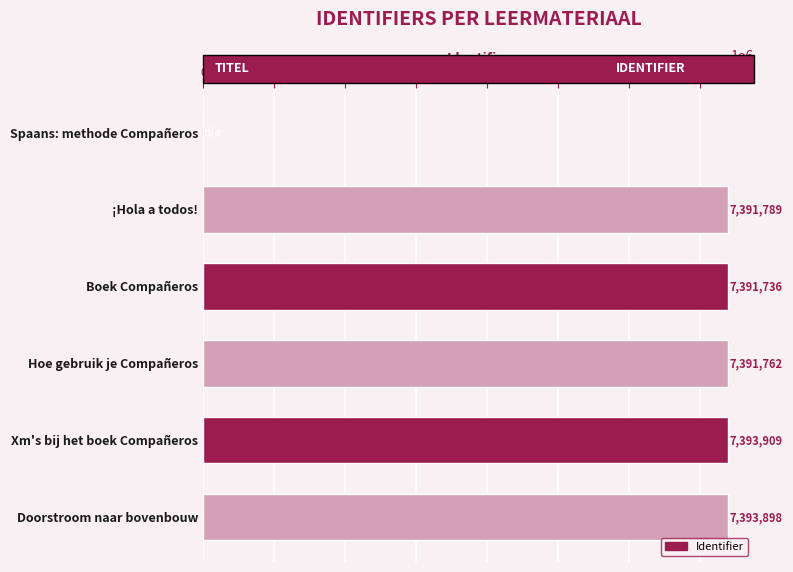

What is the ratio of the value at Boek Compañeros to the value at ¡Hola a todos!?

1.0